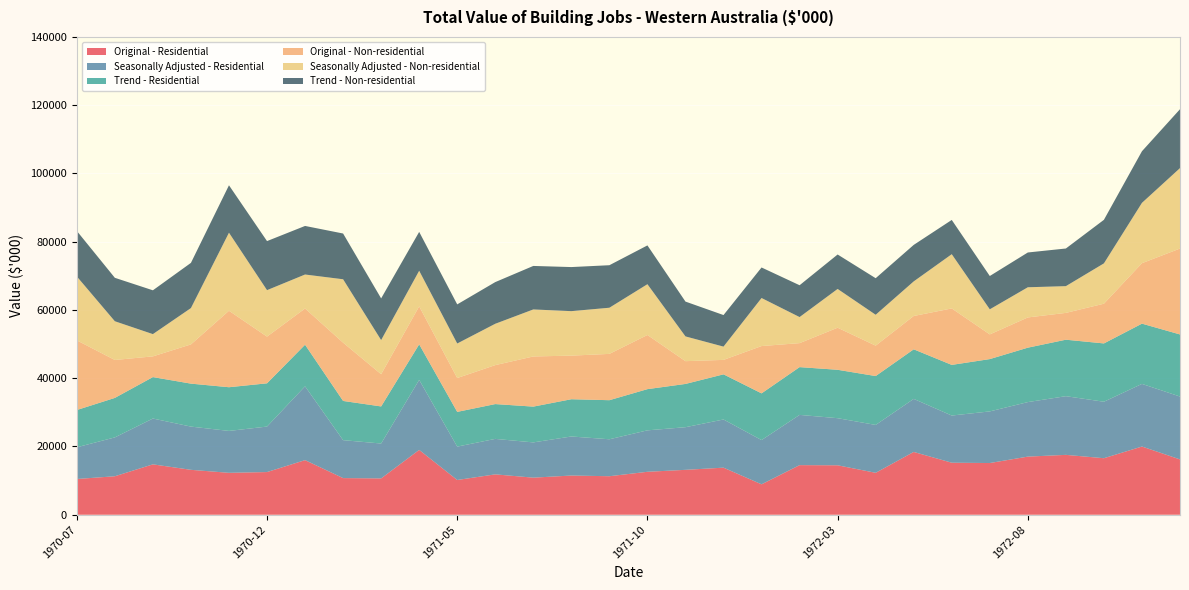

Reading left to right, extract all data points from this chart.

Original - Residential: 1970-07=10477	1970-08=11277	1970-09=14767	1970-10=13163	1970-11=12285	1970-12=12507	1971-01=16003	1971-02=10743	1971-03=10646	1971-04=19001	1971-05=10184	1971-06=11836	1971-07=10870	1971-08=11490	1971-09=11289	1971-10=12586	1971-11=13161	1971-12=13798	1972-01=8917	1972-02=14539	1972-03=14491	1972-04=12291	1972-05=18401	1972-06=15247	1972-07=15155	1972-08=17034	1972-09=17547	1972-10=16565	1972-11=19987	1972-12=16216
Seasonally Adjusted - Residential: 1970-07=9288	1970-08=11388	1970-09=13428	1970-10=12667	1970-11=12276	1970-12=13332	1971-01=21634	1971-02=11113	1971-03=10224	1971-04=20522	1971-05=9783	1971-06=10391	1971-07=10329	1971-08=11443	1971-09=10827	1971-10=12146	1971-11=12492	1971-12=14114	1972-01=12965	1972-02=14719	1972-03=13804	1972-04=14026	1972-05=15548	1972-06=13821	1972-07=15126	1972-08=15977	1972-09=17195	1972-10=16549	1972-11=18356	1972-12=18422
Trend - Residential: 1970-07=10917	1970-08=11572	1970-09=12140	1970-10=12588	1970-11=12804	1970-12=12671	1971-01=12182	1971-02=11490	1971-03=10867	1971-04=10407	1971-05=10174	1971-06=10201	1971-07=10486	1971-08=10915	1971-09=11451	1971-10=12071	1971-11=12676	1971-12=13227	1972-01=13685	1972-02=14000	1972-03=14180	1972-04=14321	1972-05=14523	1972-06=14841	1972-07=15330	1972-08=15944	1972-09=16548	1972-10=17085	1972-11=17653	1972-12=18191
Original - Non-residential: 1970-07=20421	1970-08=11113	1970-09=6070	1970-10=11495	1970-11=22403	1970-12=13685	1971-01=10618	1971-02=17084	1971-03=9434	1971-04=11131	1971-05=9919	1971-06=11418	1971-07=14696	1971-08=12776	1971-09=13567	1971-10=15871	1971-11=6673	1971-12=4237	1972-01=13863	1972-02=7026	1972-03=12328	1972-04=8911	1972-05=9768	1972-06=16544	1972-07=7236	1972-08=8859	1972-09=7858	1972-10=11639	1972-11=17715	1972-12=25170
Seasonally Adjusted - Non-residential: 1970-07=18728	1970-08=11347	1970-09=6523	1970-10=10646	1970-11=22874	1970-12=13615	1971-01=9955	1971-02=18571	1971-03=10008	1971-04=10434	1971-05=10118	1971-06=12113	1971-07=13776	1971-08=13033	1971-09=13523	1971-10=14880	1971-11=7254	1971-12=3889	1972-01=14078	1972-02=7638	1972-03=11361	1972-04=9049	1972-05=10134	1972-06=15891	1972-07=7348	1972-08=8842	1972-09=7834	1972-10=11820	1972-11=17680	1972-12=23571
Trend - Non-residential: 1970-07=13329	1970-08=12730	1970-09=12838	1970-10=13244	1970-11=13895	1970-12=14374	1971-01=14232	1971-02=13404	1971-03=12215	1971-04=11386	1971-05=11459	1971-06=12210	1971-07=12747	1971-08=12917	1971-09=12459	1971-10=11368	1971-11=10204	1971-12=9246	1972-01=8946	1972-02=9327	1972-03=10093	1972-04=10713	1972-05=10694	1972-06=10039	1972-07=9759	1972-08=10192	1972-09=11032	1972-10=12760	1972-11=15123	1972-12=17257